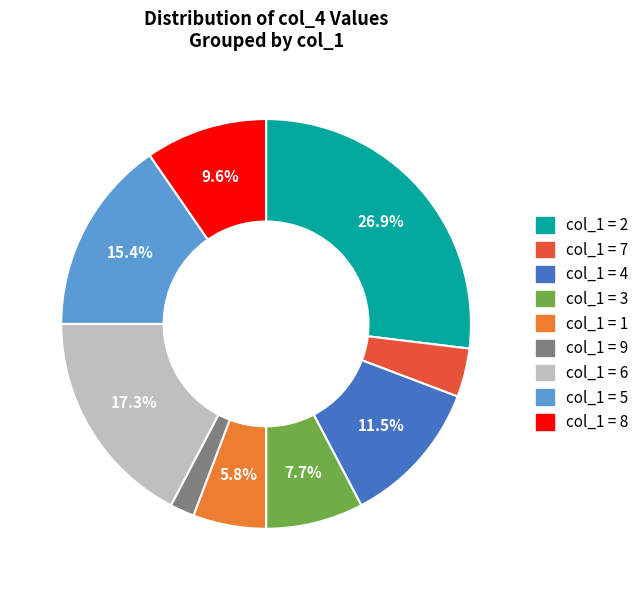

Is there any slice that represents more than half of the pie?

No